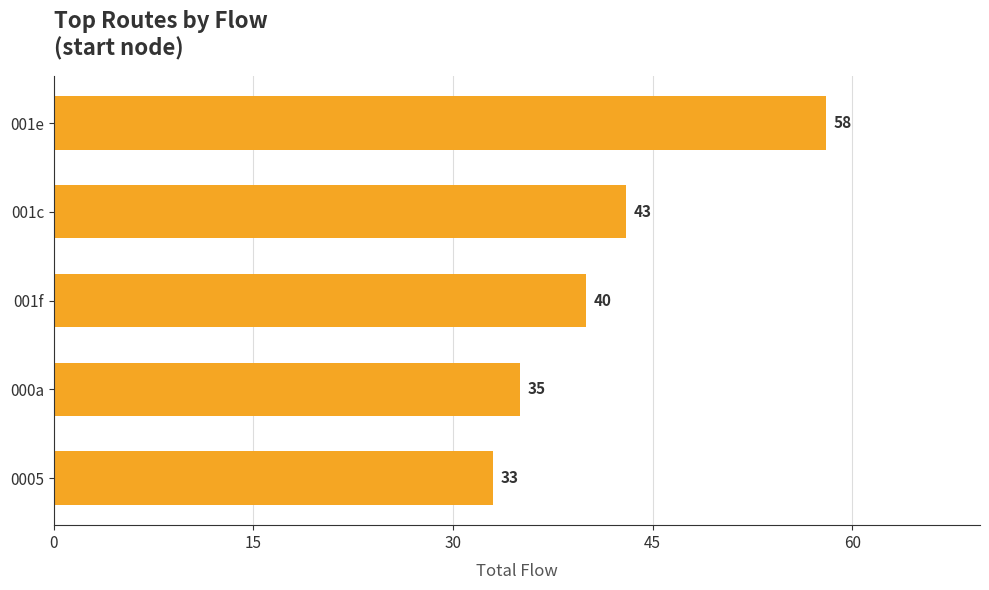

Is it true that the value at 001c is 58?

False